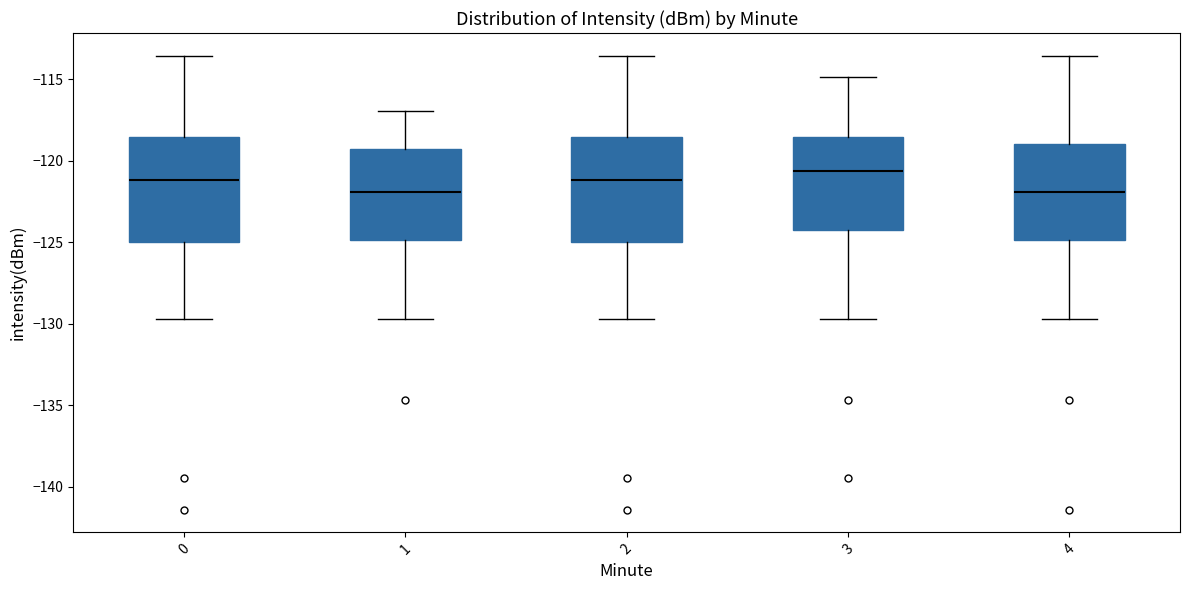

Where does the lower whisker of the box at x = 4 end on the y-axis? The values are not printed on the chart, so give them approximately, as read against the axis.

-129.5